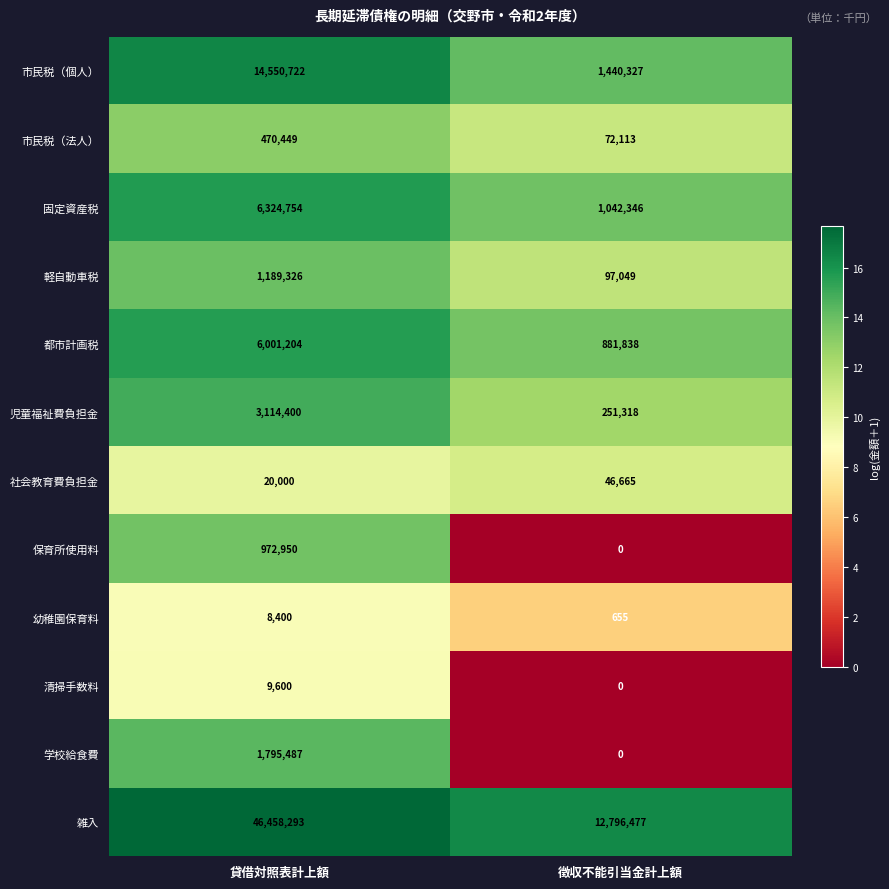

At which category does the chart reach its peak across all series?

貸借対照表計上額